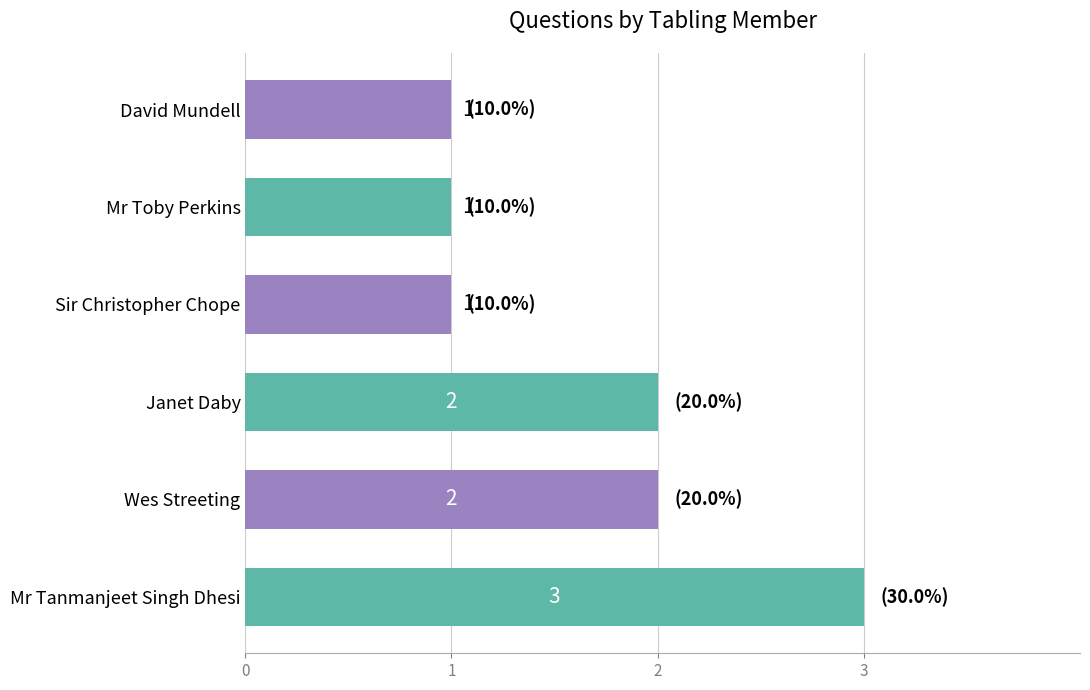

True or false: the data shows 1 at Mr Toby Perkins.

True